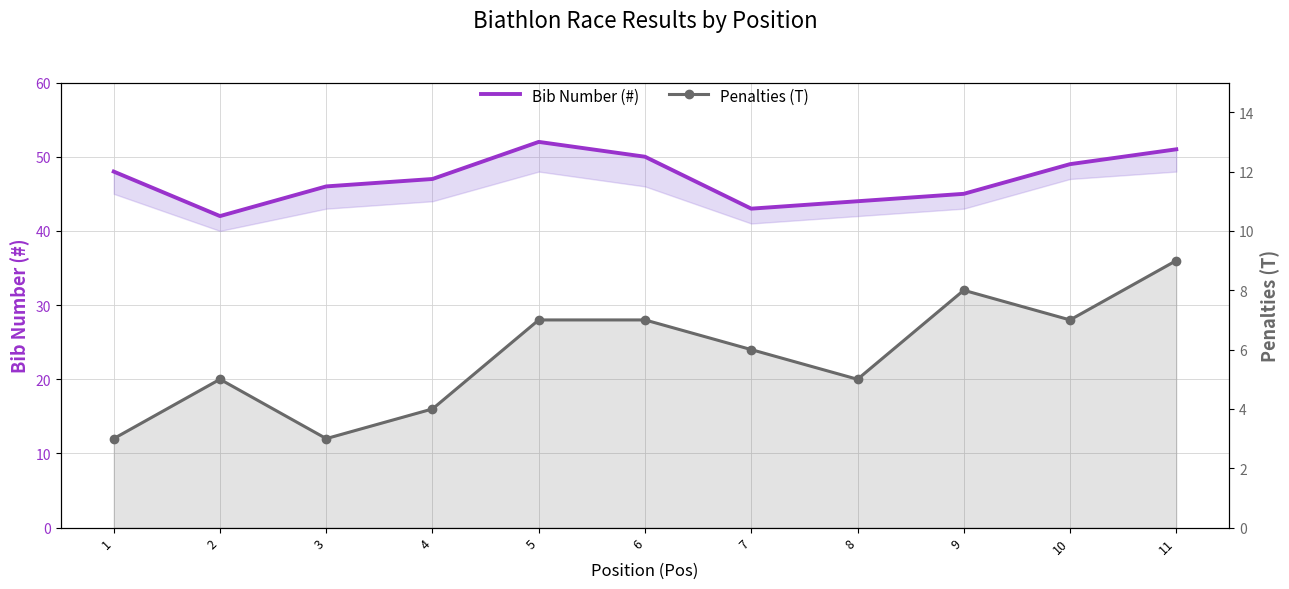

What is the smallest value displayed?

3